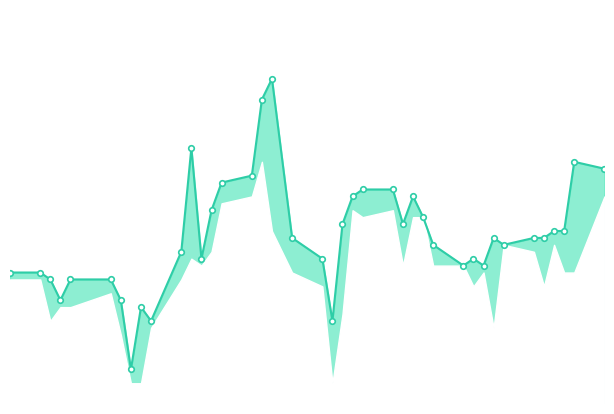

Does the chart have visible grid lines?

No